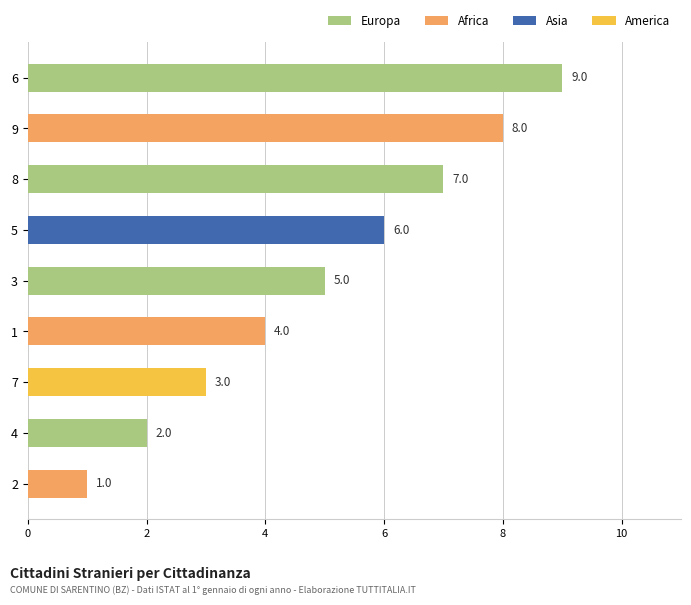

Is it true that the value at 6 is 1?

False